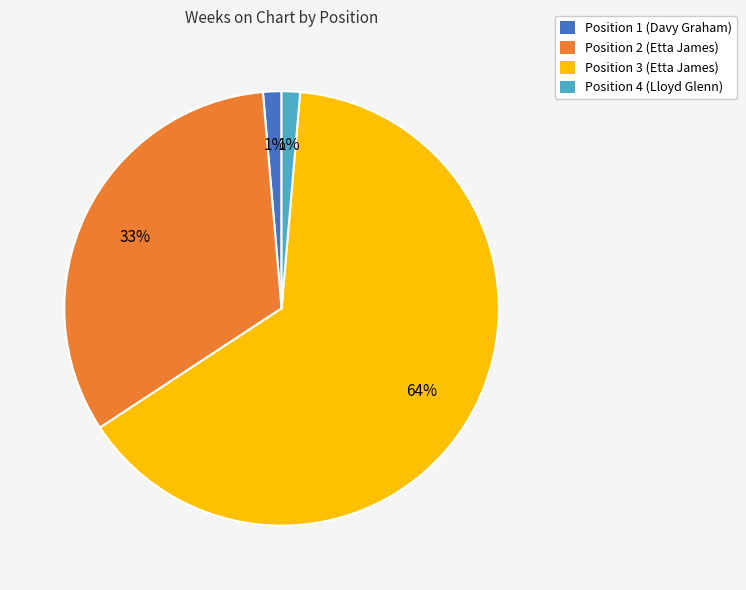

Which has a higher value, Position 3 (Etta James) or Position 2 (Etta James)?

Position 3 (Etta James)